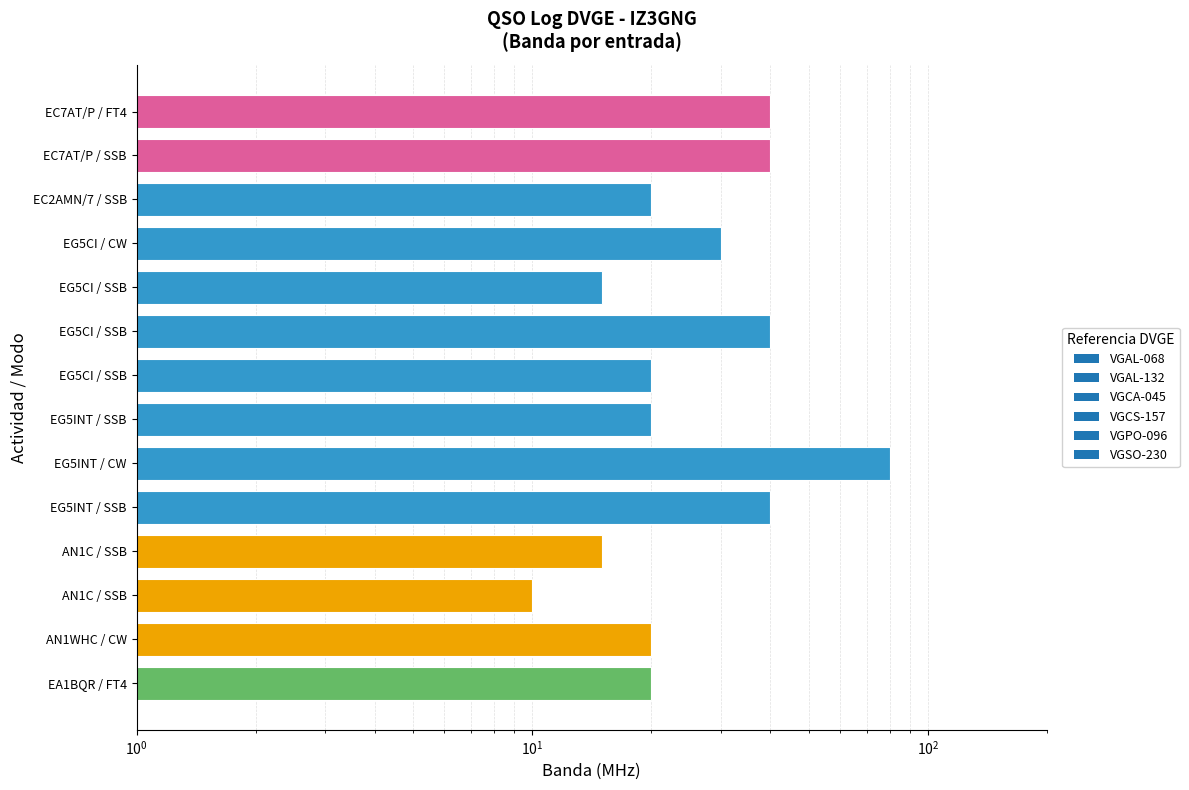

At which label is the value closest to 45?

EC7AT/P / FT4